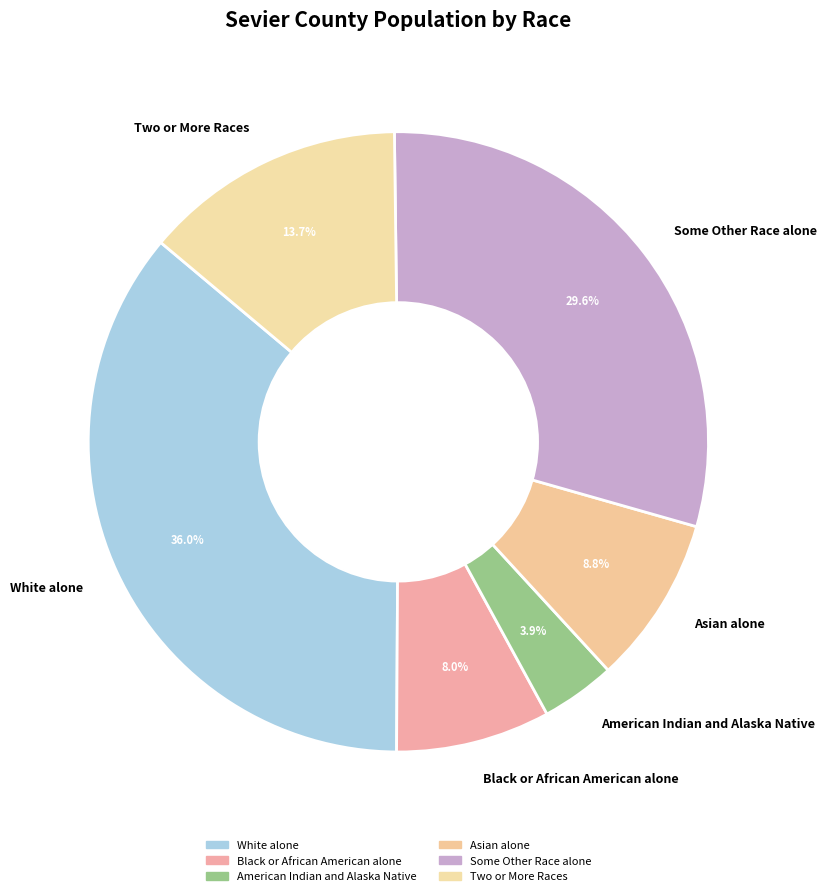

Rank the categories by value from highest to lowest.

White alone, Some Other Race alone, Two or More Races, Asian alone, Black or African American alone, American Indian and Alaska Native